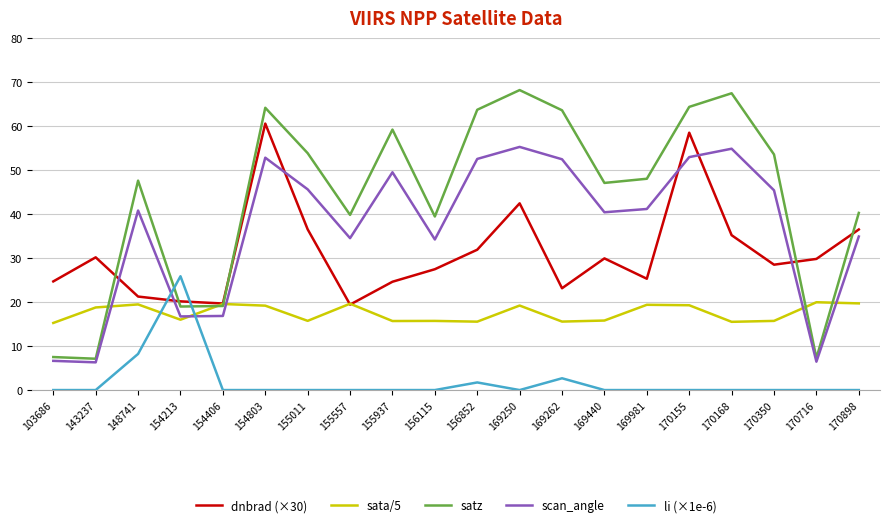

Rank the series by their maximum value, from highest to lowest.

satz, dnbrad (×30), scan_angle, li (×1e-6), sata/5